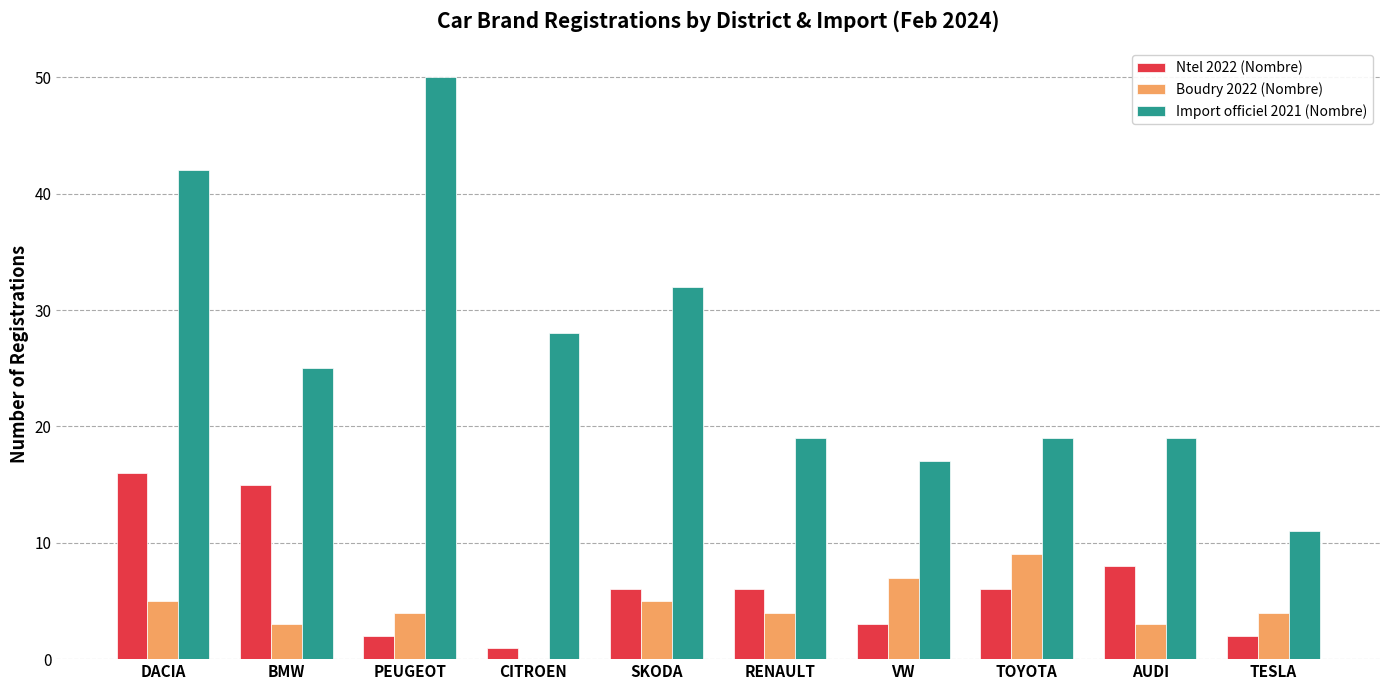

Reading left to right, extract all data points from this chart.

Ntel 2022 (Nombre): DACIA=16	BMW=15	PEUGEOT=2	CITROEN=1	SKODA=6	RENAULT=6	VW=3	TOYOTA=6	AUDI=8	TESLA=2
Boudry 2022 (Nombre): DACIA=5	BMW=3	PEUGEOT=4	CITROEN=0	SKODA=5	RENAULT=4	VW=7	TOYOTA=9	AUDI=3	TESLA=4
Import officiel 2021 (Nombre): DACIA=42	BMW=25	PEUGEOT=50	CITROEN=28	SKODA=32	RENAULT=19	VW=17	TOYOTA=19	AUDI=19	TESLA=11